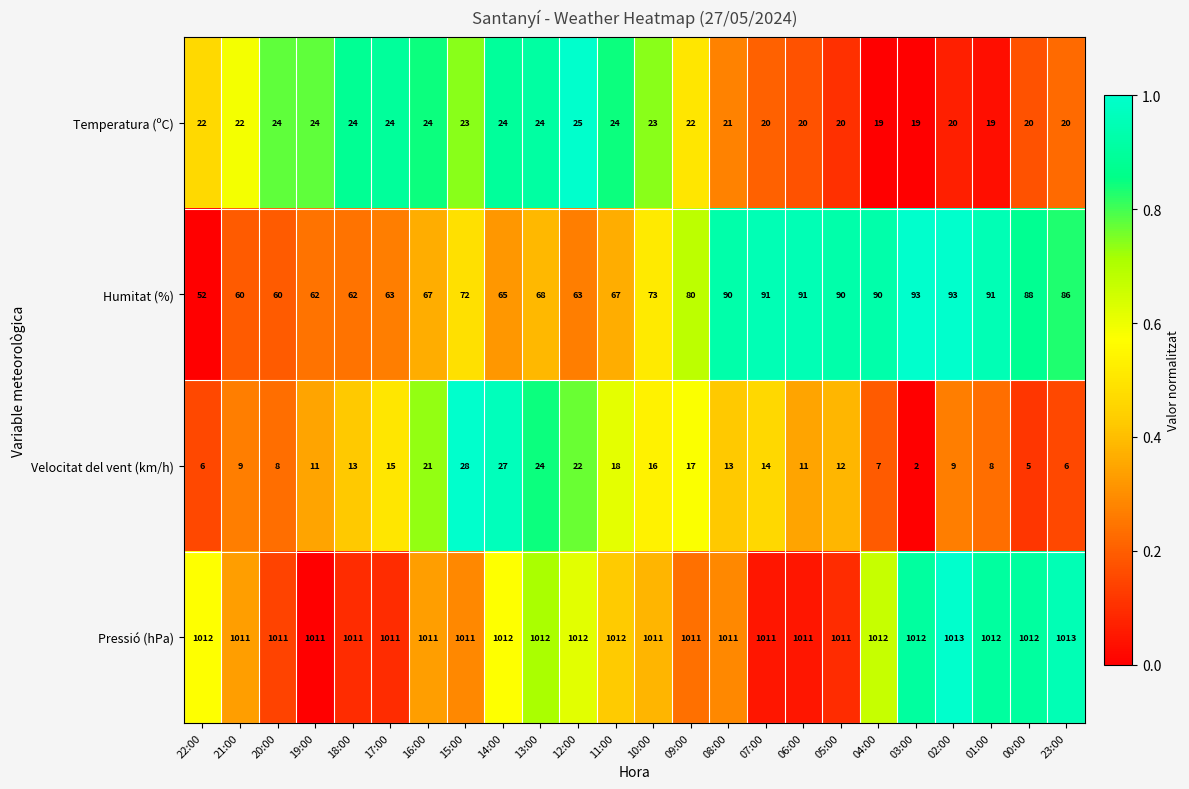

True or false: Velocitat del vent (km/h) has a value of 8 at 20:00.

True